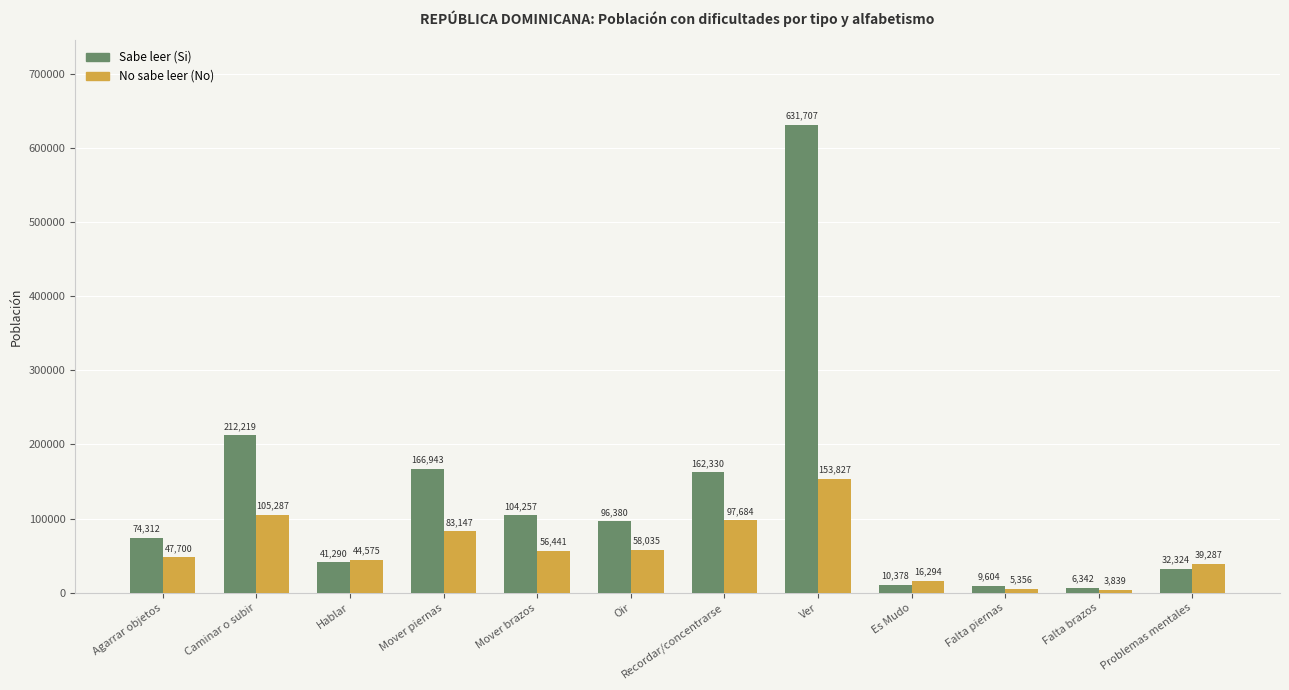

How many distinct data groups are displayed?

2